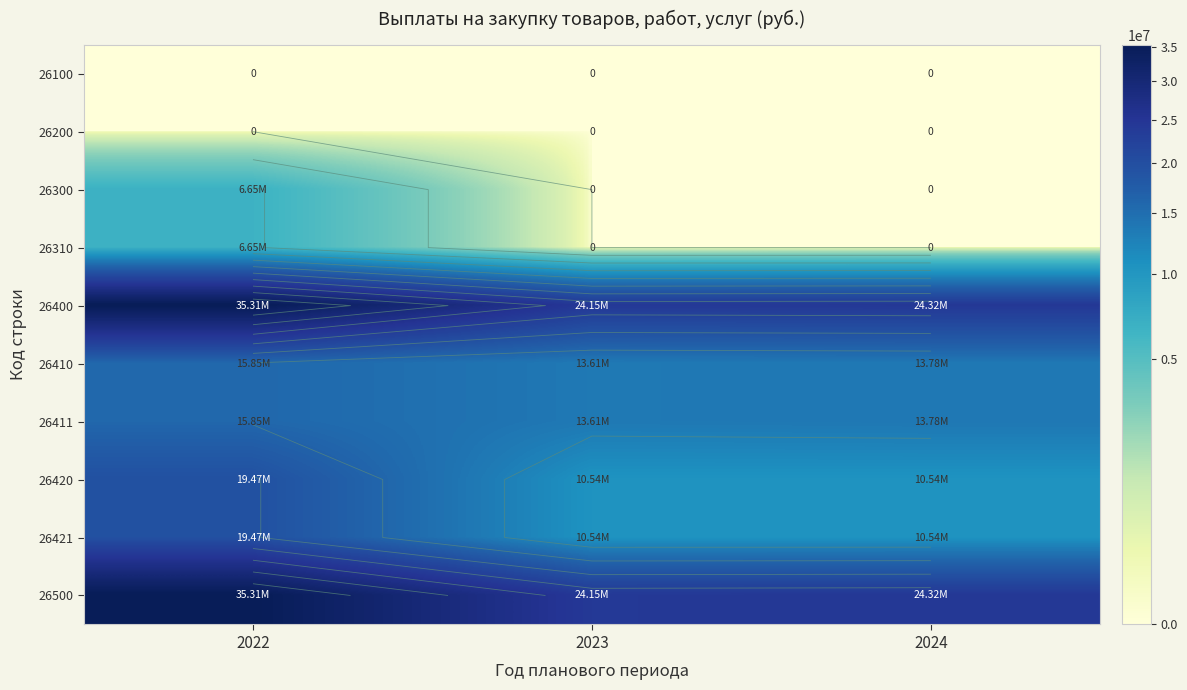

At how many categories does at least one series exceed 1366436?

3